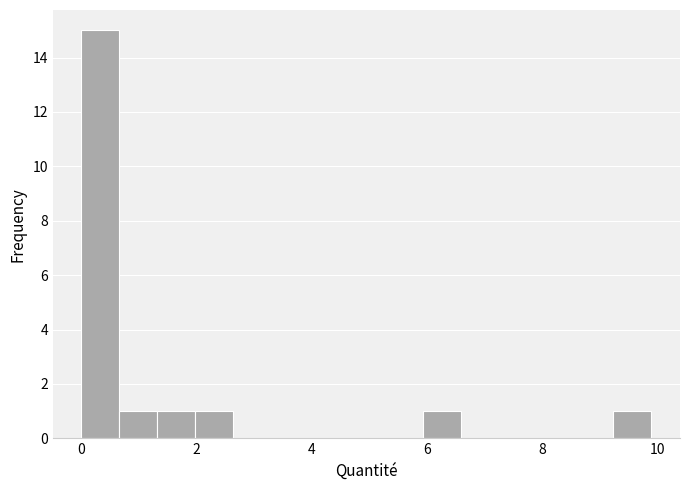

Read against the x-axis, roughly where is the centre of the tallest bar?

0.4